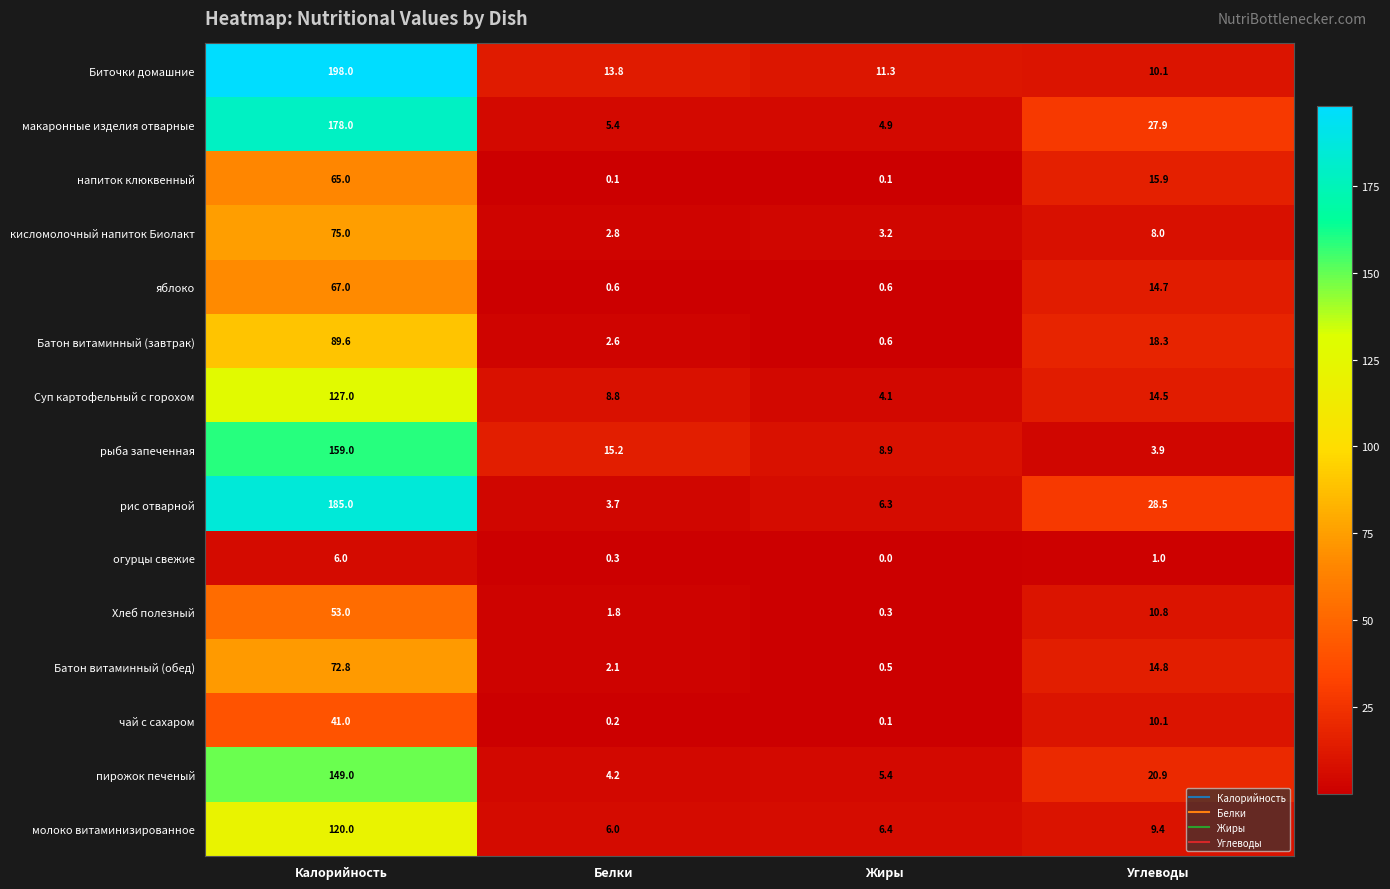

At which category is the sum across all series the highest?

Калорийность